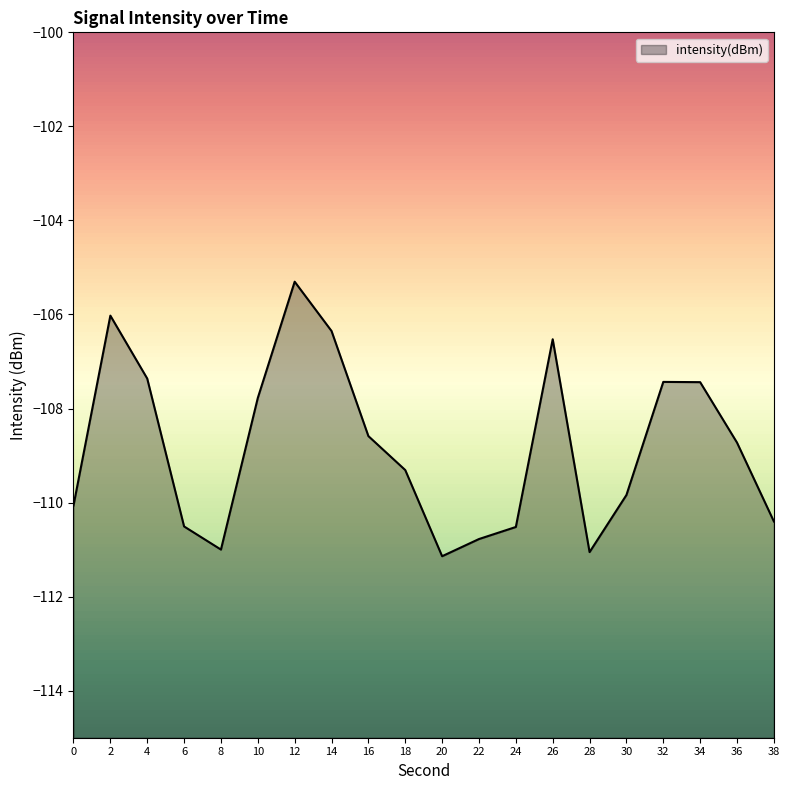

How many distinct data groups are displayed?

1